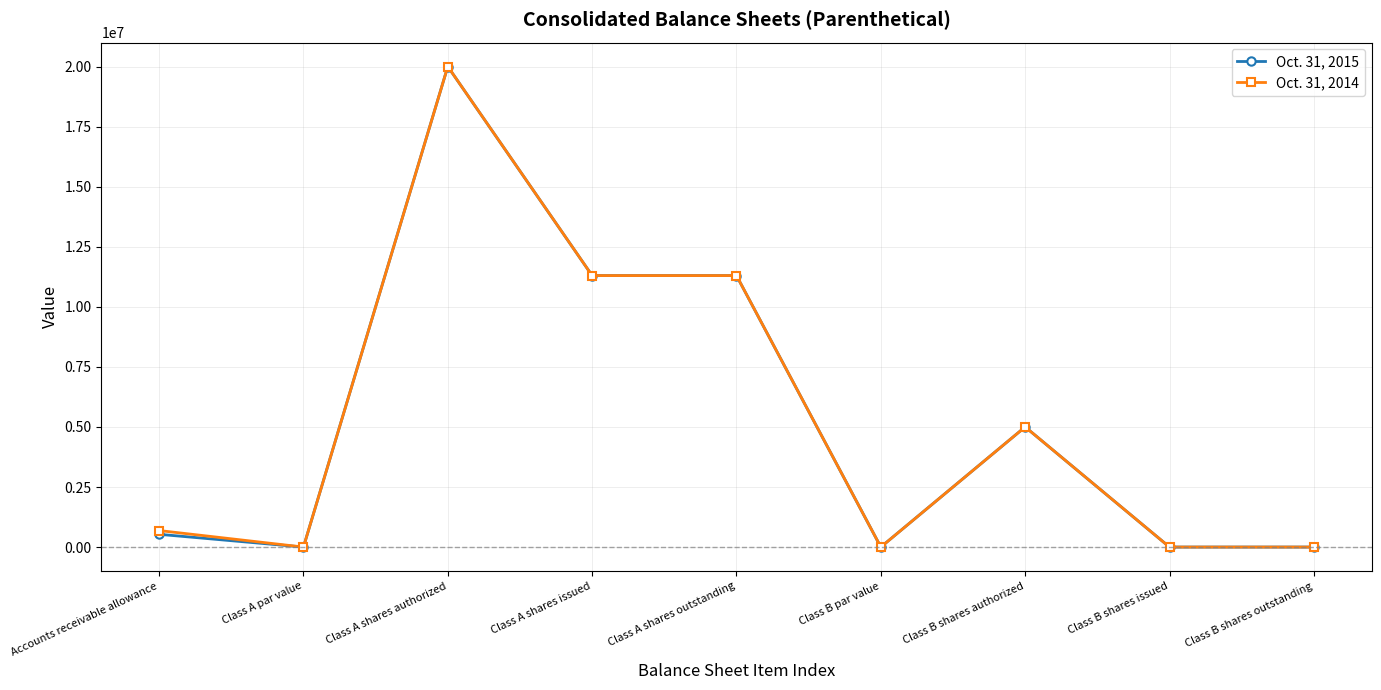

What is the value of the Oct. 31, 2014 point at the 5th from the left?

11299528